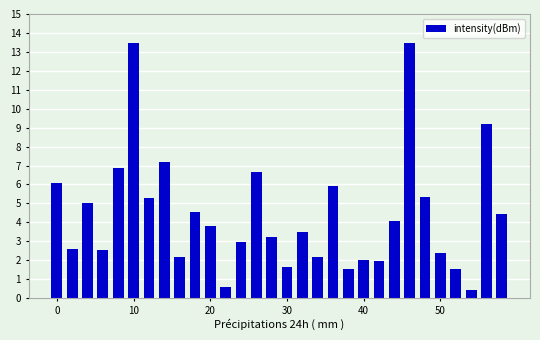

What is the smallest value displayed?

0.4